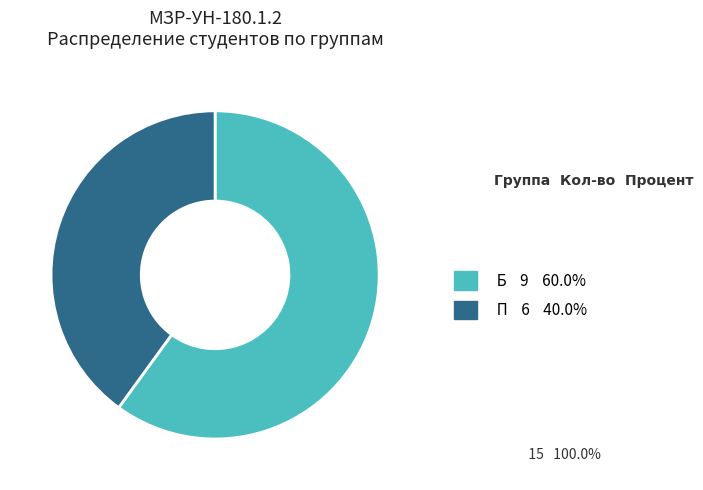

Rank the categories by value from lowest to highest.

П, Б